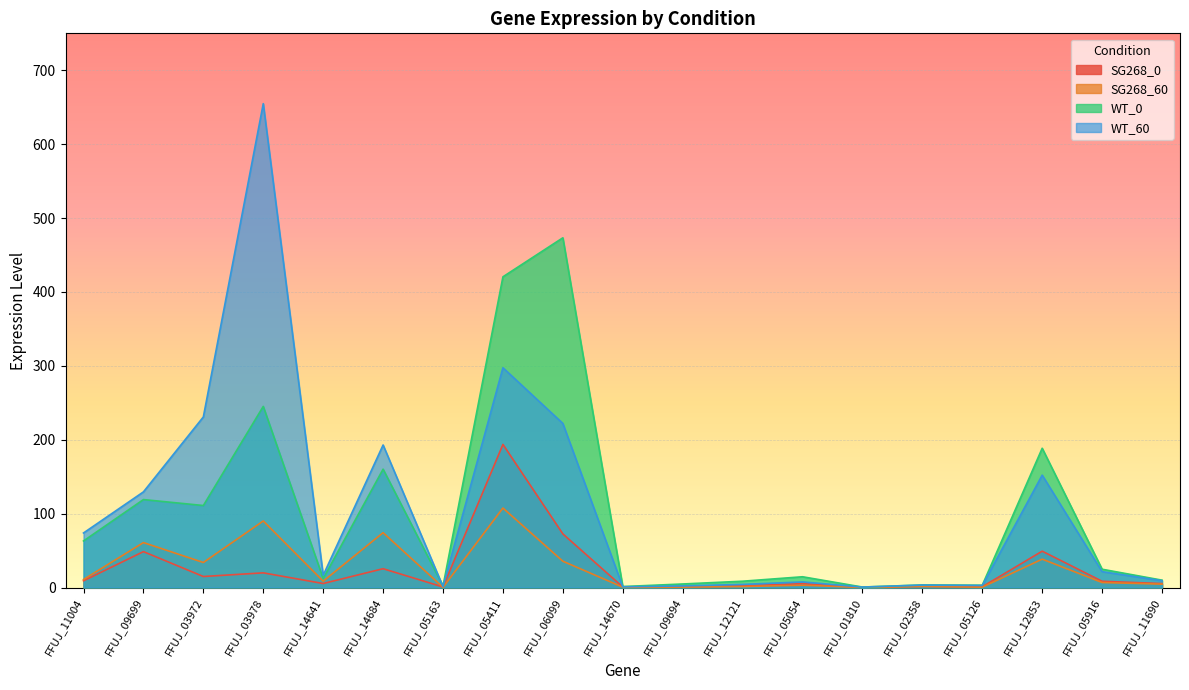

What is the total value across all series at FFUJ_03972?

390.5